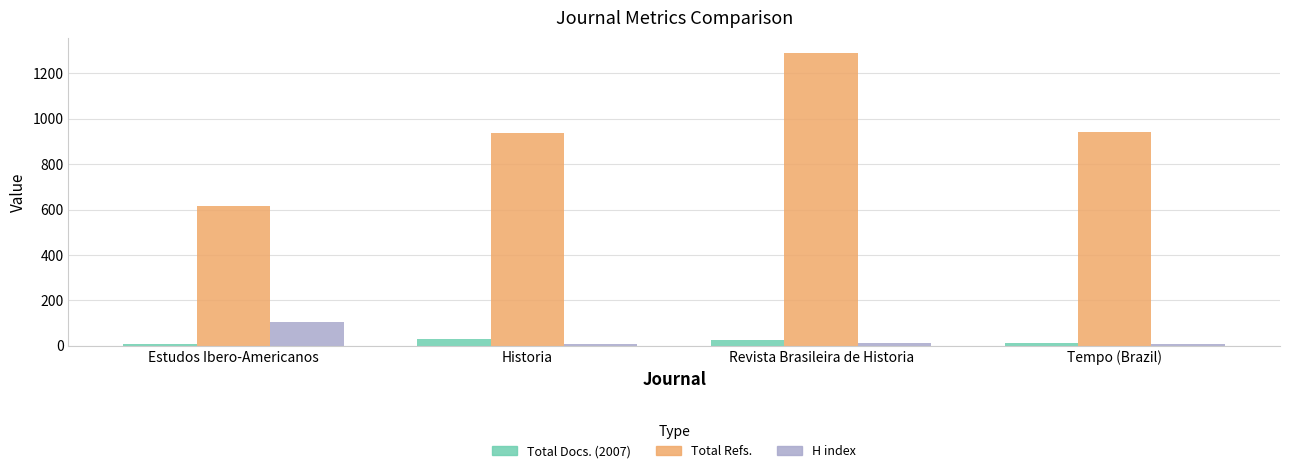

Rank the series by their maximum value, from lowest to highest.

Total Docs. (2007), H index, Total Refs.